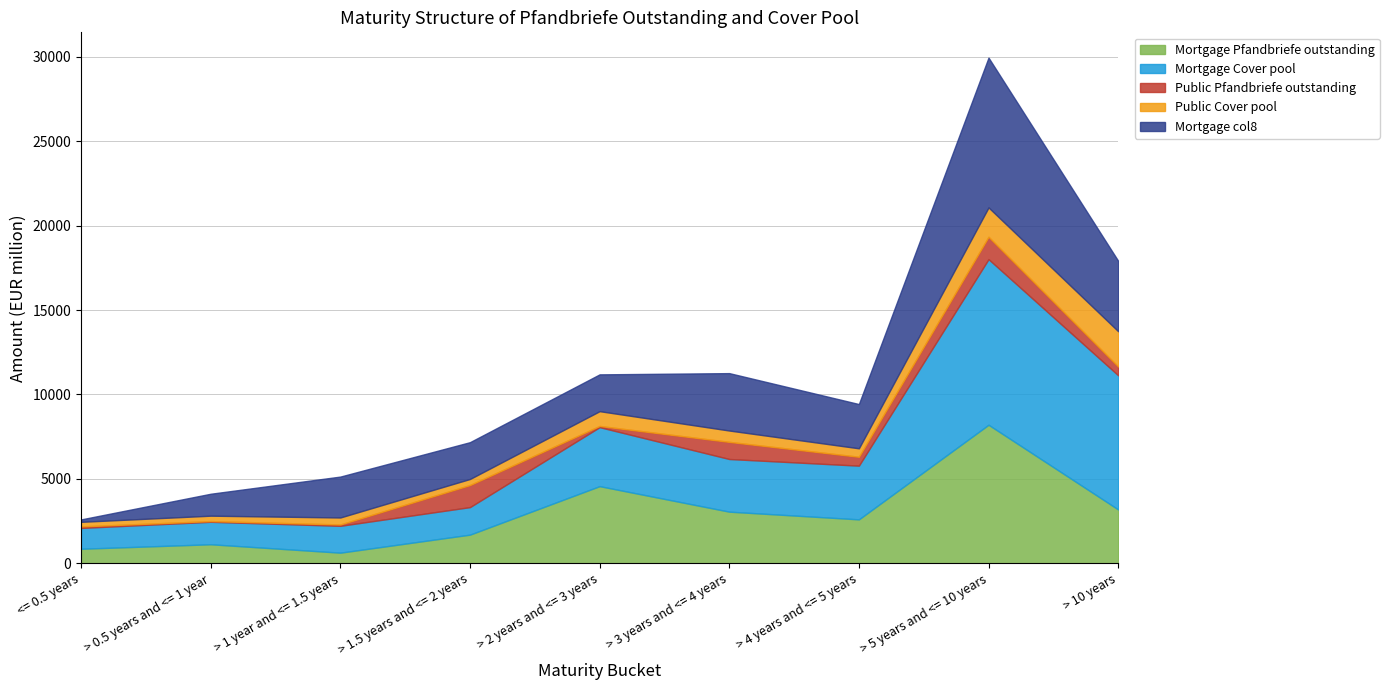

Reading right to left, list all the values displayed in this chart.

Mortgage Pfandbriefe outstanding: 3185.7	8203.4	2597.9	3054.5	4566.0	1693.0	624.5	1122.6	856.6
Mortgage Cover pool: 7950.0	9811.4	3181.8	3119.5	3495.4	1630.9	1590.5	1331.9	1233.2
Public Pfandbriefe outstanding: 520.5	1327.2	528.0	1016.0	72.0	1308.8	80.5	41.0	91.5
Public Cover pool: 2090.4	1738.2	501.1	672.0	875.8	358.7	414.3	320.9	270.7
Mortgage col8: 4171.7	8877.1	2621.6	3401.0	2180.5	2180.5	2423.0	1299.2	142.6